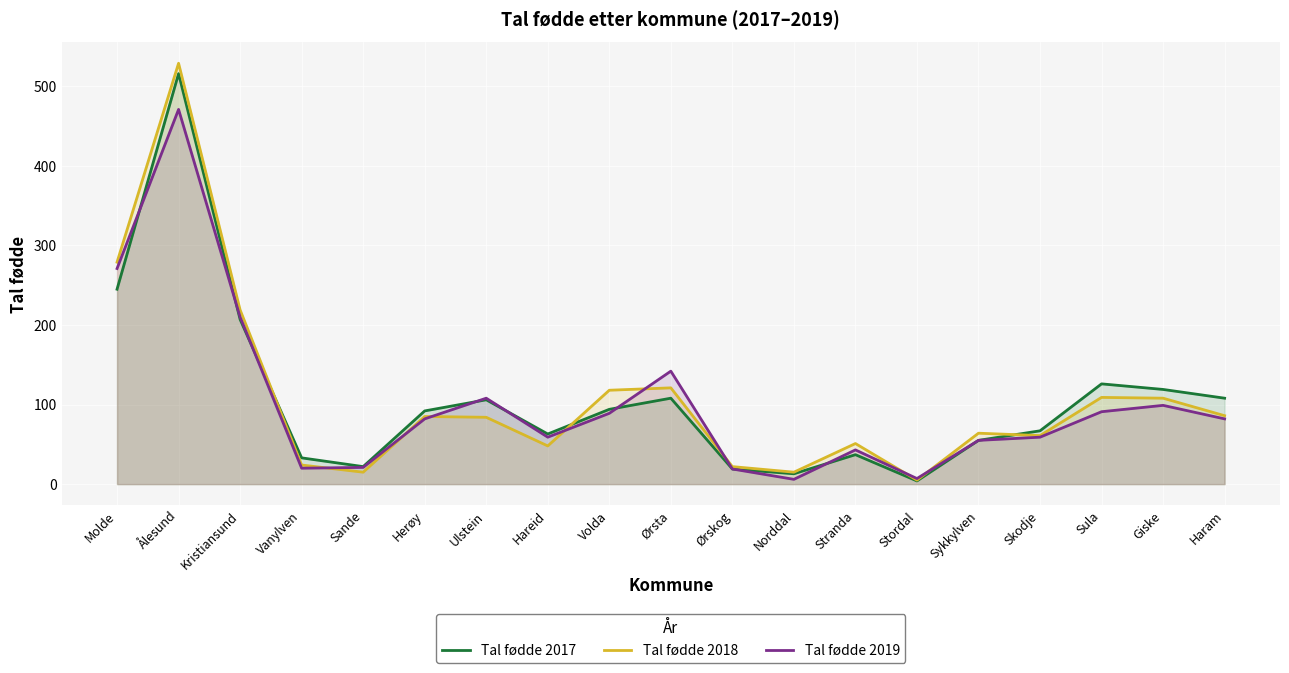

Is the value of Tal fødde 2019 at Sykkylven greater than the value of Tal fødde 2018 at Norddal?

Yes